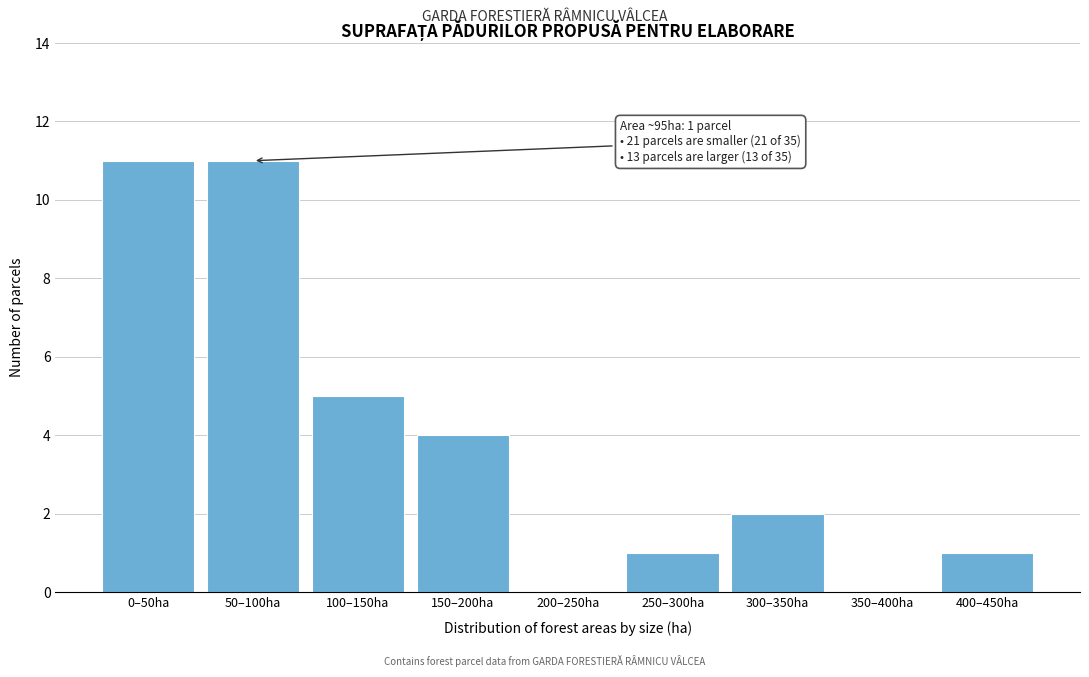

Reading left to right, what are all the values shown in this chart?

0–50ha=11	50–100ha=11	100–150ha=5	150–200ha=4	200–250ha=0	250–300ha=1	300–350ha=2	350–400ha=0	400–450ha=1